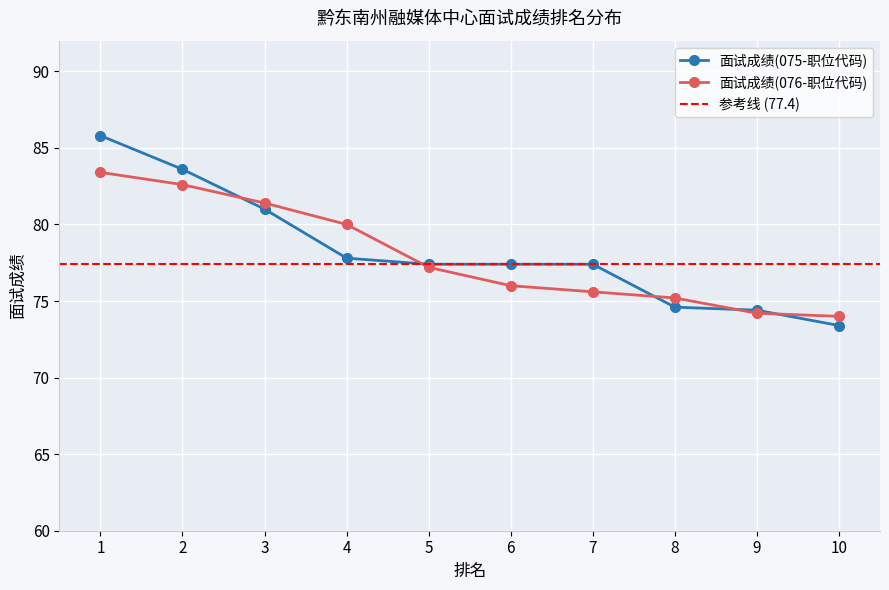

True or false: 面试成绩(076-职位代码) has more than 2 interior local peaks.

False